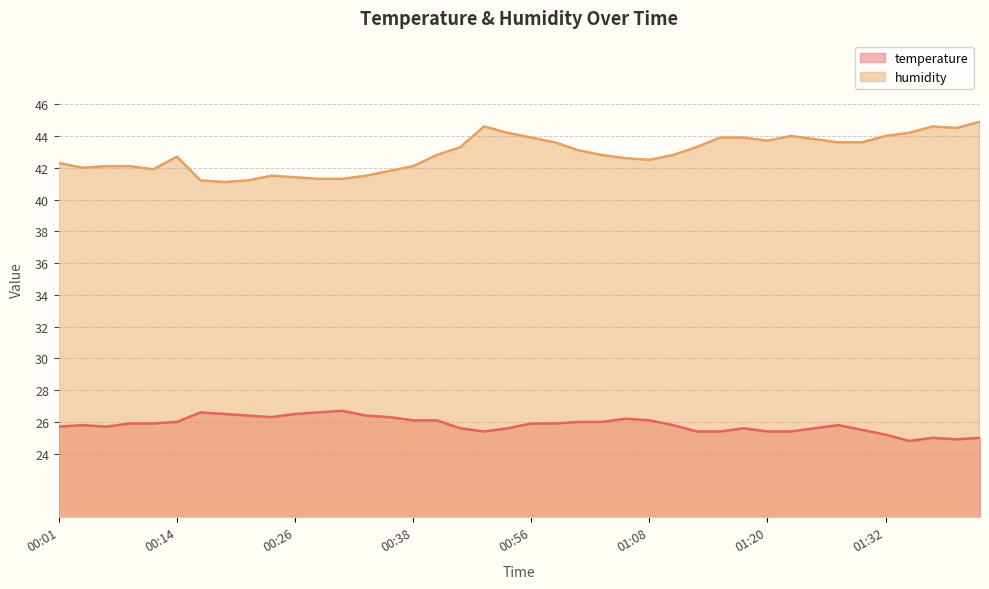

How many lines are shown in the chart?

2